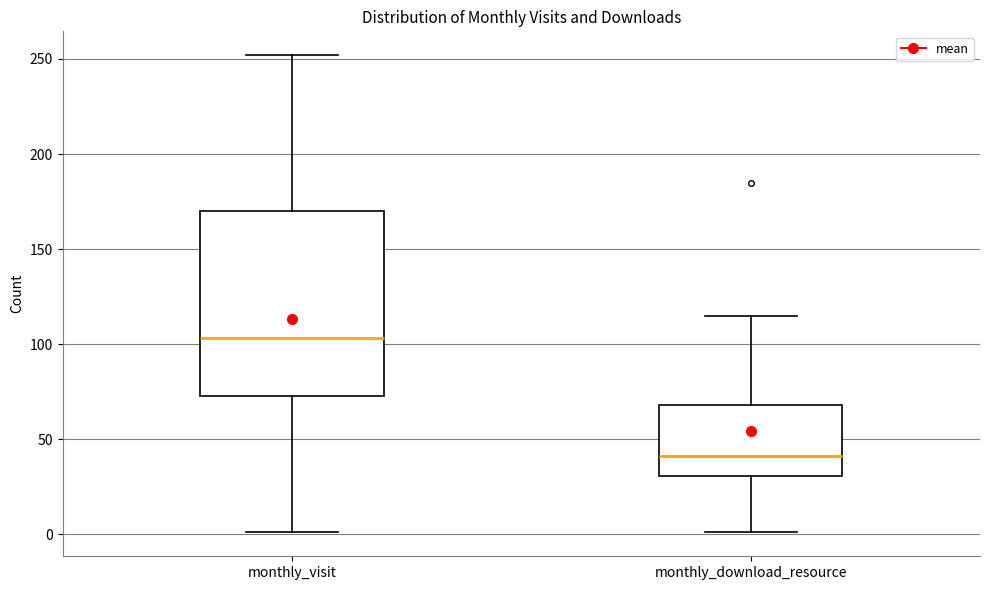

Which box's median line is the lowest?

monthly_download_resource